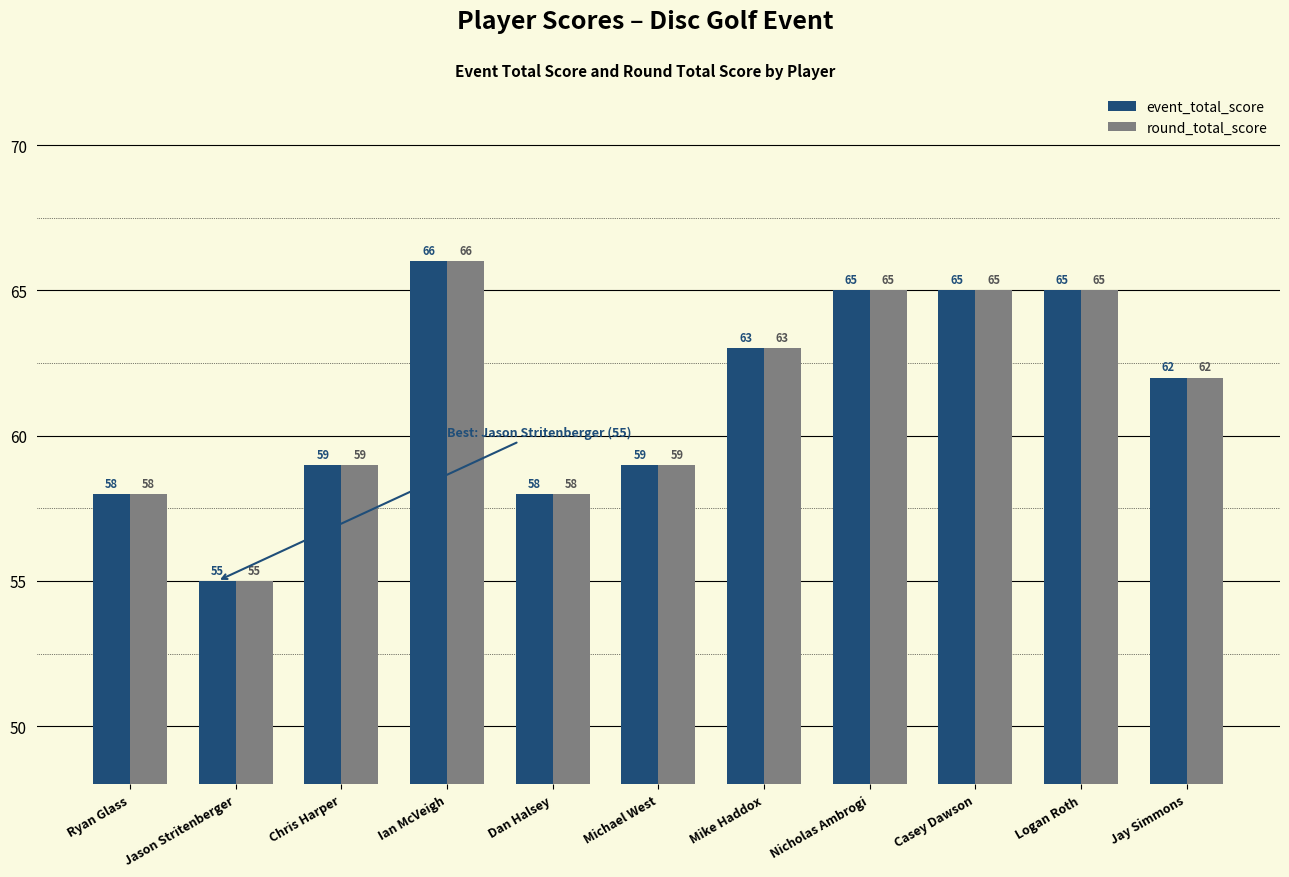

Where does the round_total_score series first go above 62?

Ian McVeigh